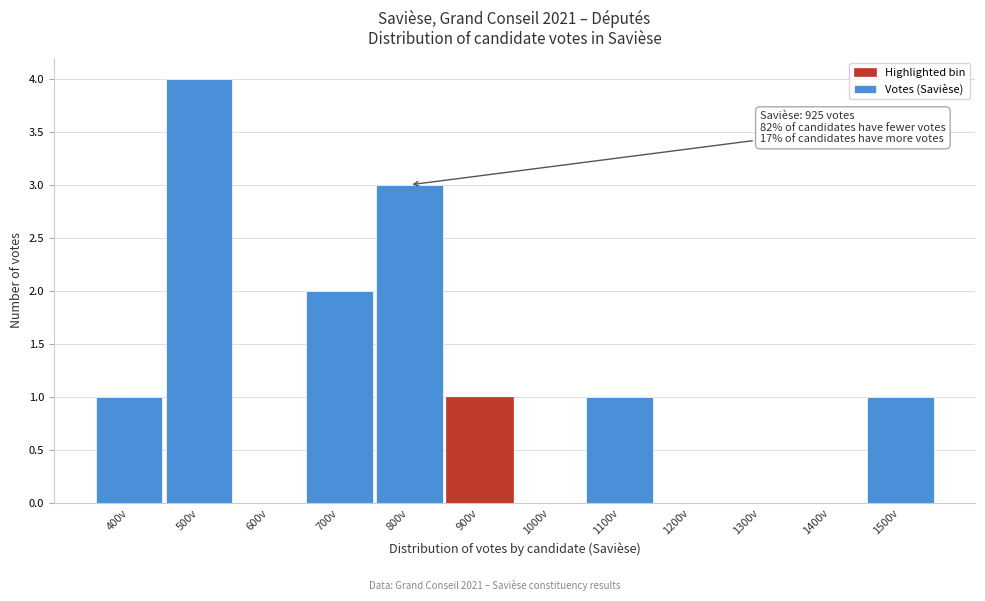

Which category has the highest value across all series?

500v